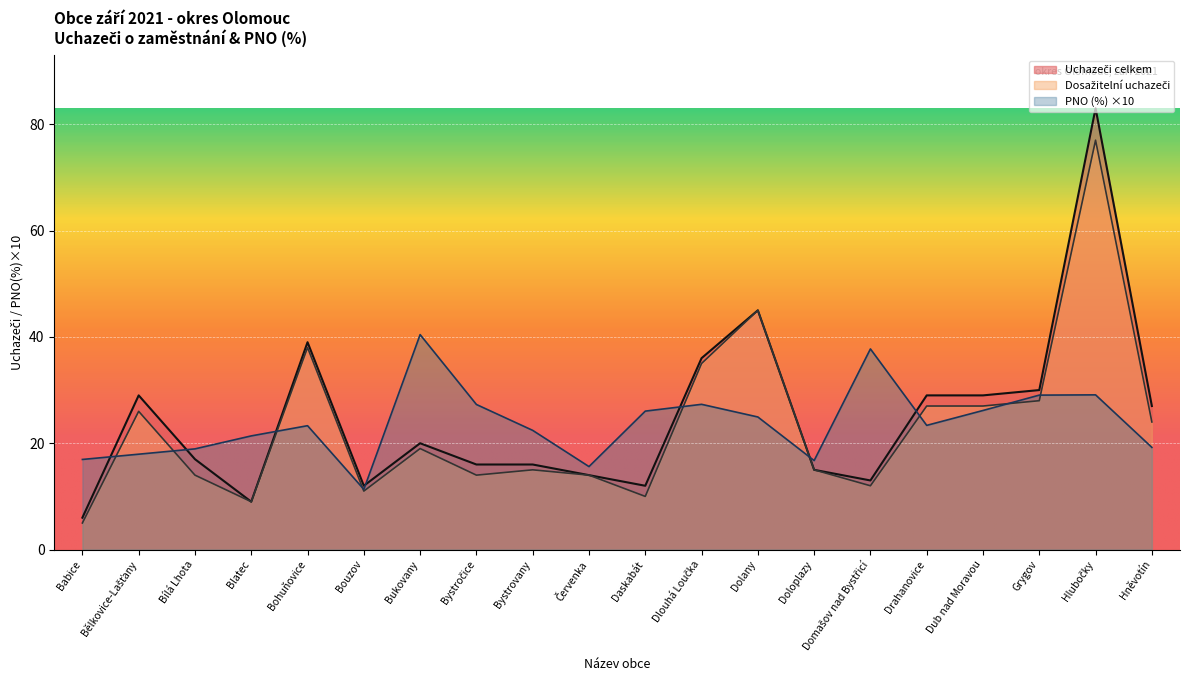

Does the chart display data point markers on the line(s)?

No